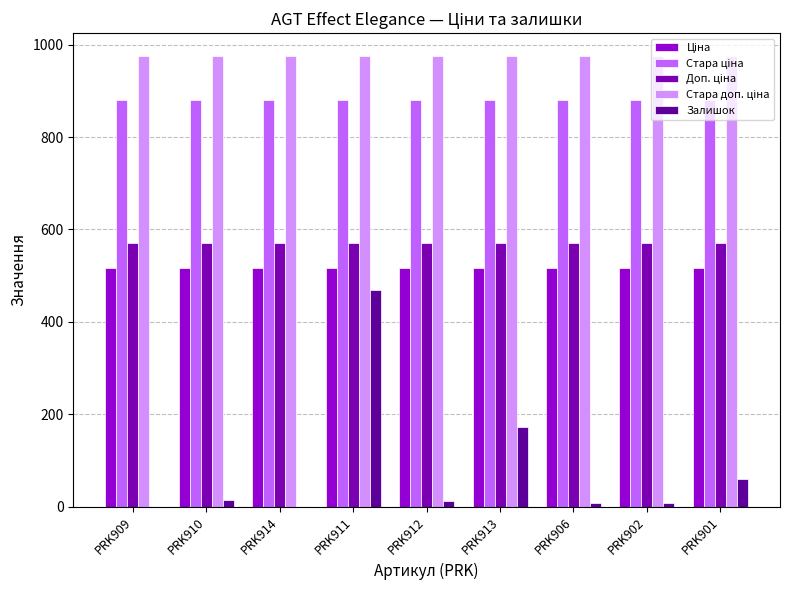

The value of Залишок at PRK912 is 13.0. True or false?

True